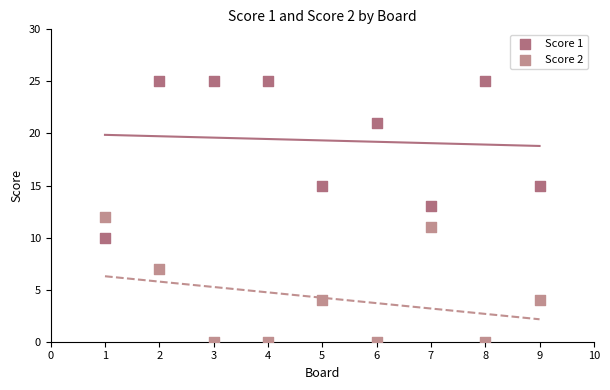

Across all data points, what is the range of X values (max minus min)?

8